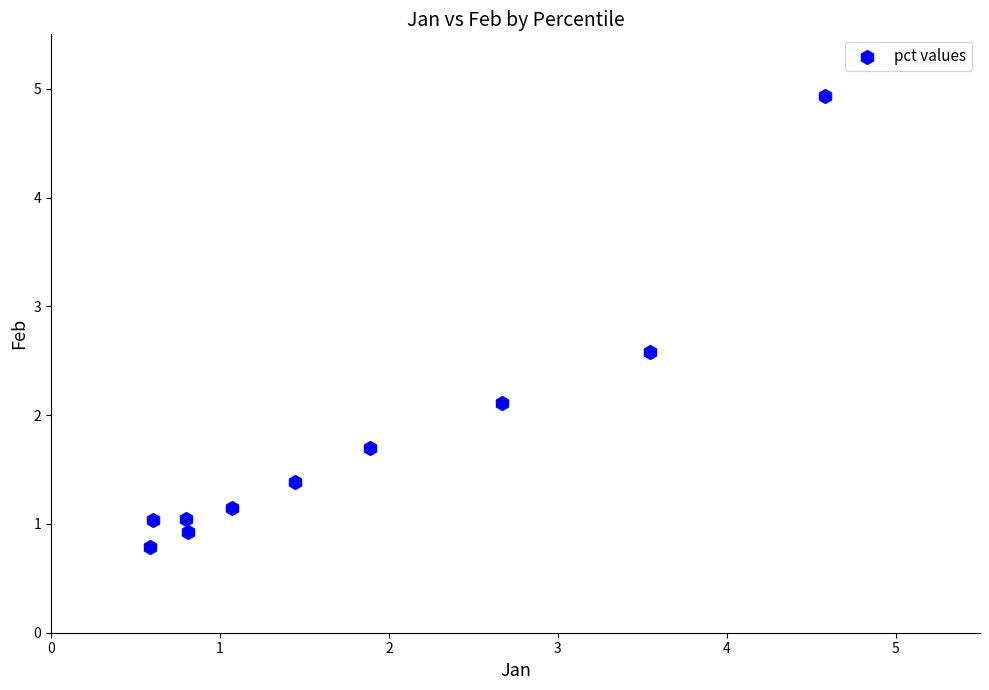

What is the average Y value?

1.8